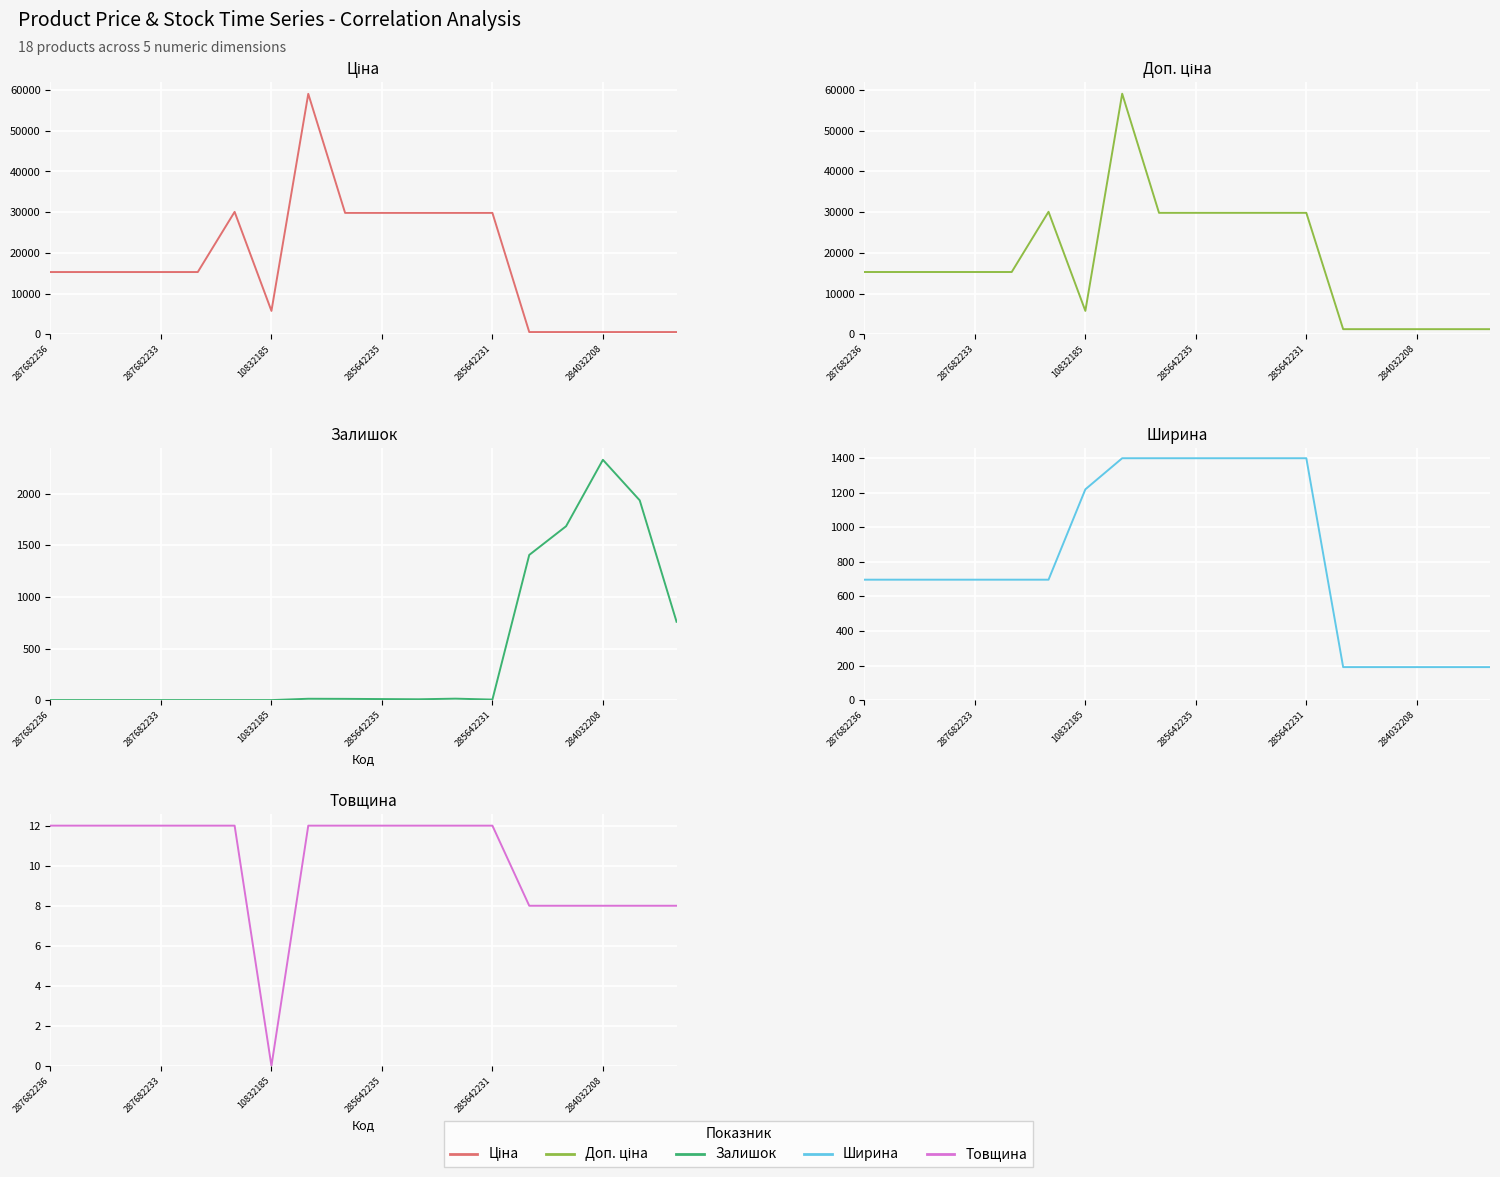

At how many categories does at least one series exceed 18022?

7